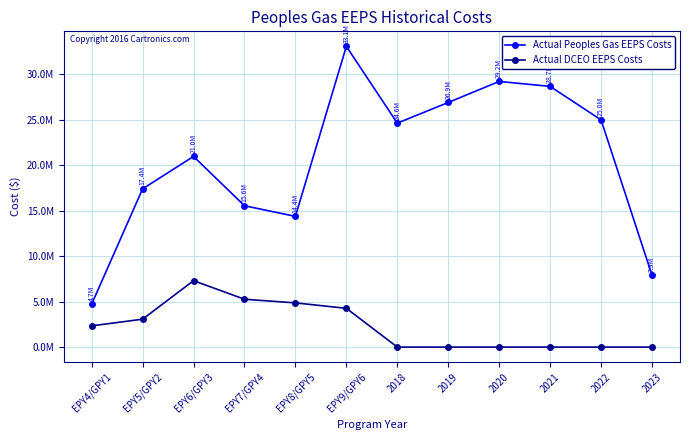

Rank the categories by Actual Peoples Gas EEPS Costs value from highest to lowest.

EPY9/GPY6, 2020, 2021, 2019, 2022, 2018, EPY6/GPY3, EPY5/GPY2, EPY7/GPY4, EPY8/GPY5, 2023, EPY4/GPY1